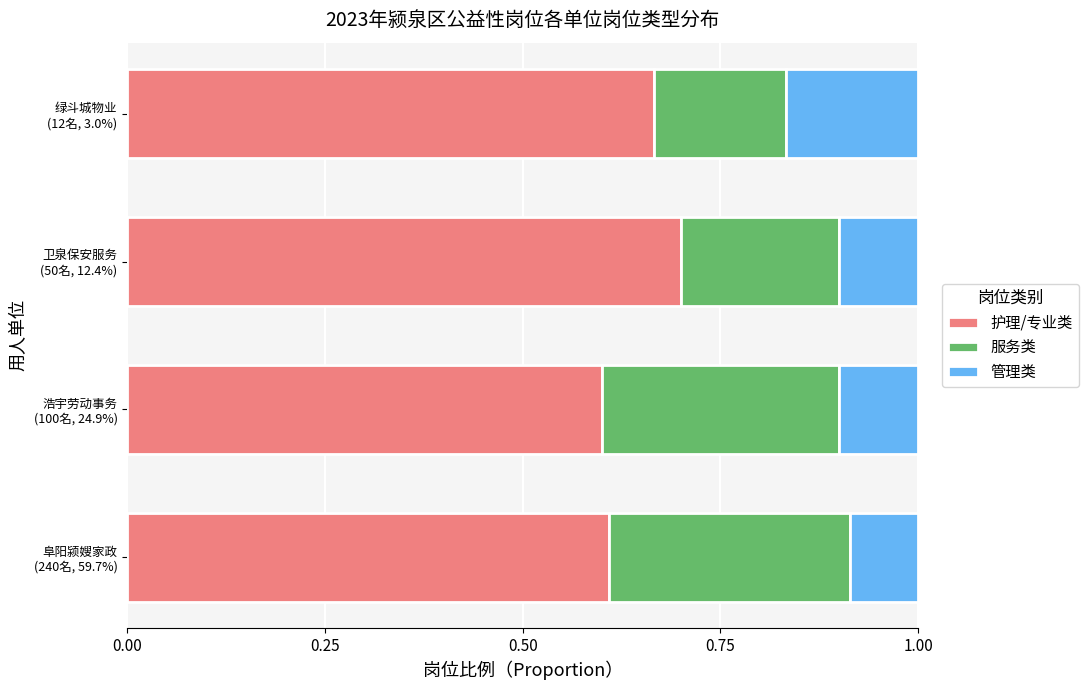

What is the sum of all 护理/专业类 values?

2.6